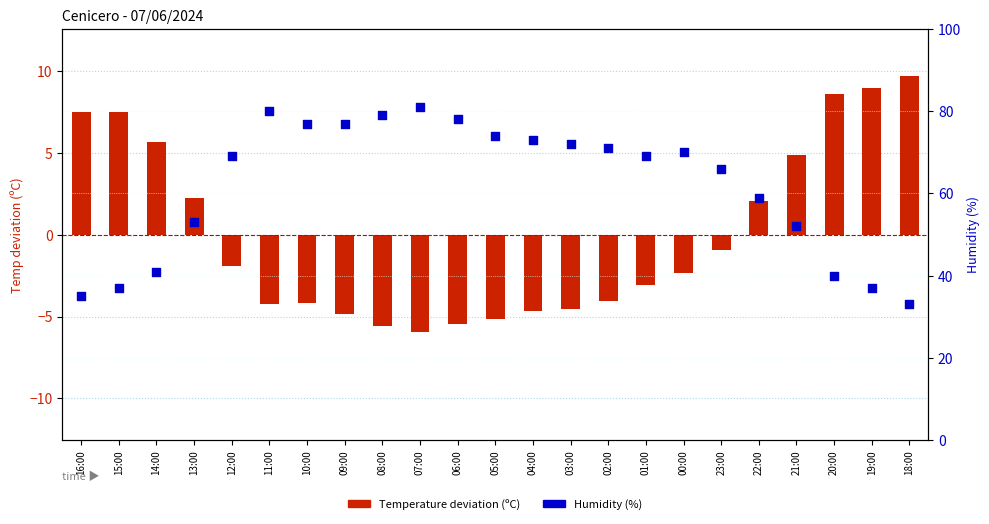

What are all the series names shown in the legend?

Temperature deviation (C), Humidity (%)